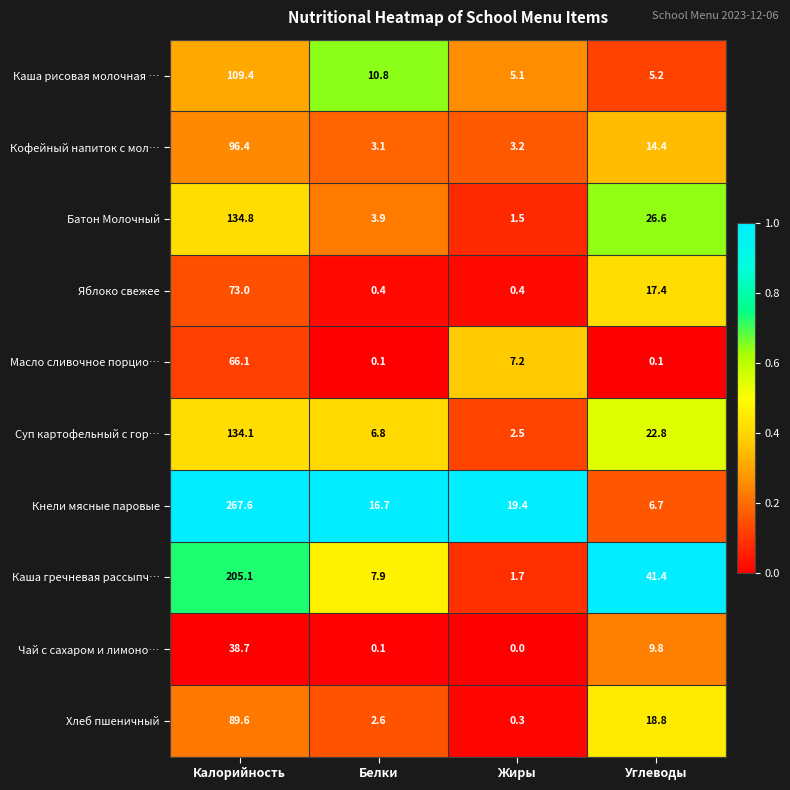

What is the difference between the maximum and second lowest values in the Хлеб пшеничный series?

87.0